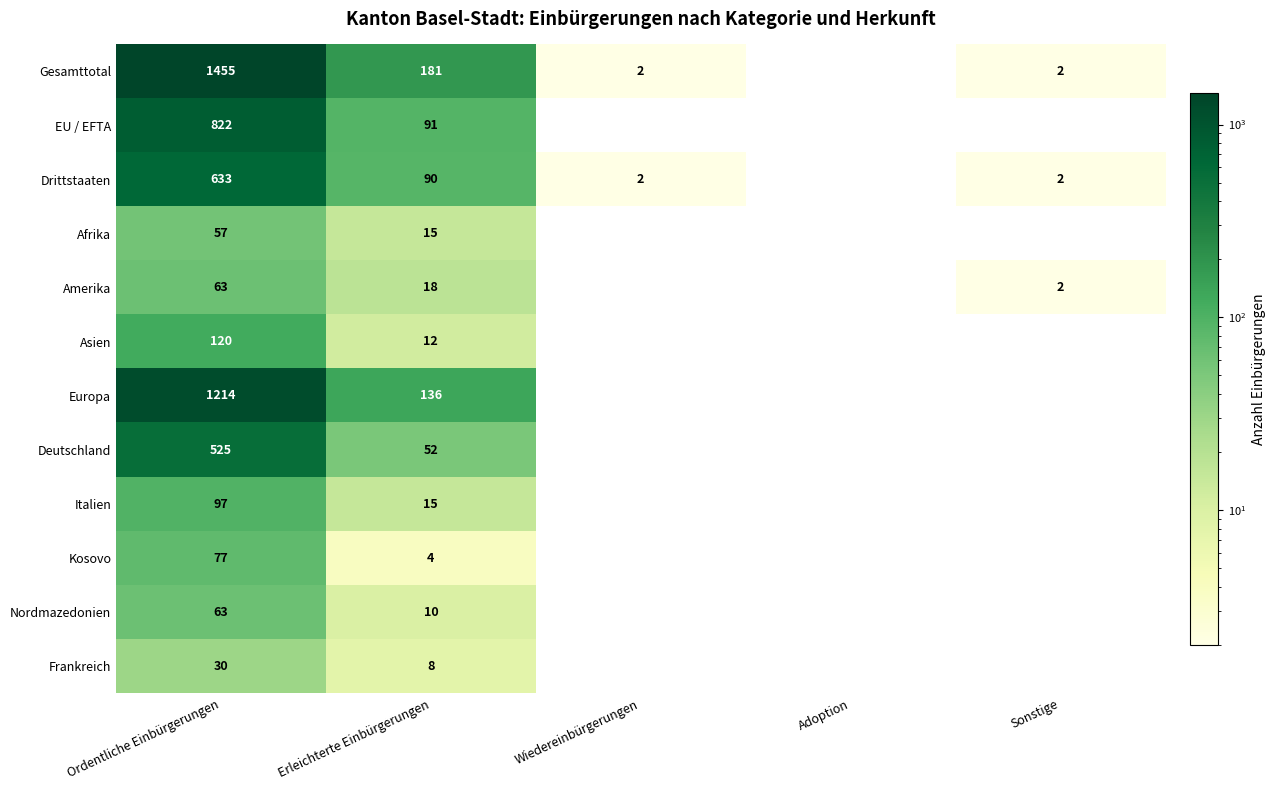

Which series has the widest spread of values?

Gesamttotal